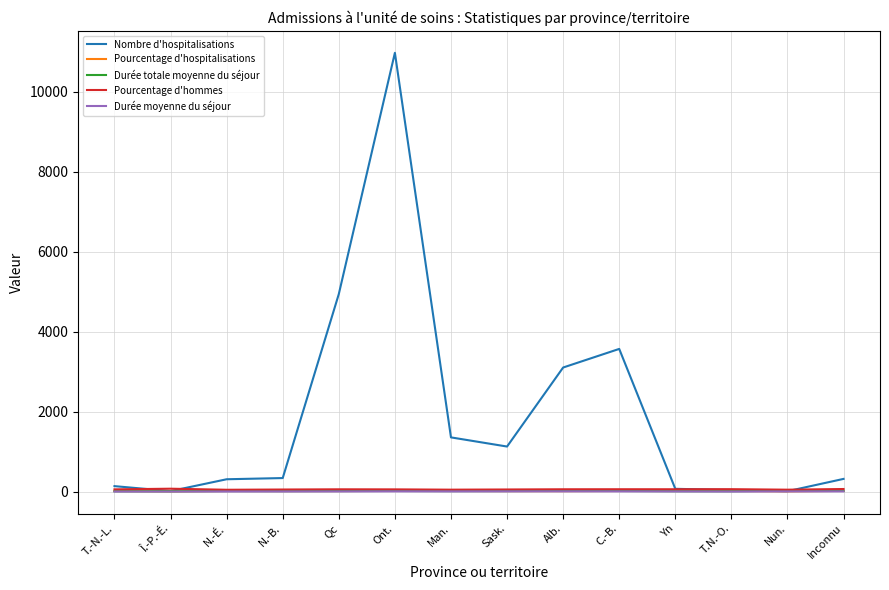

True or false: Durée totale moyenne du séjour has a value of 21.4 at Inconnu.

True